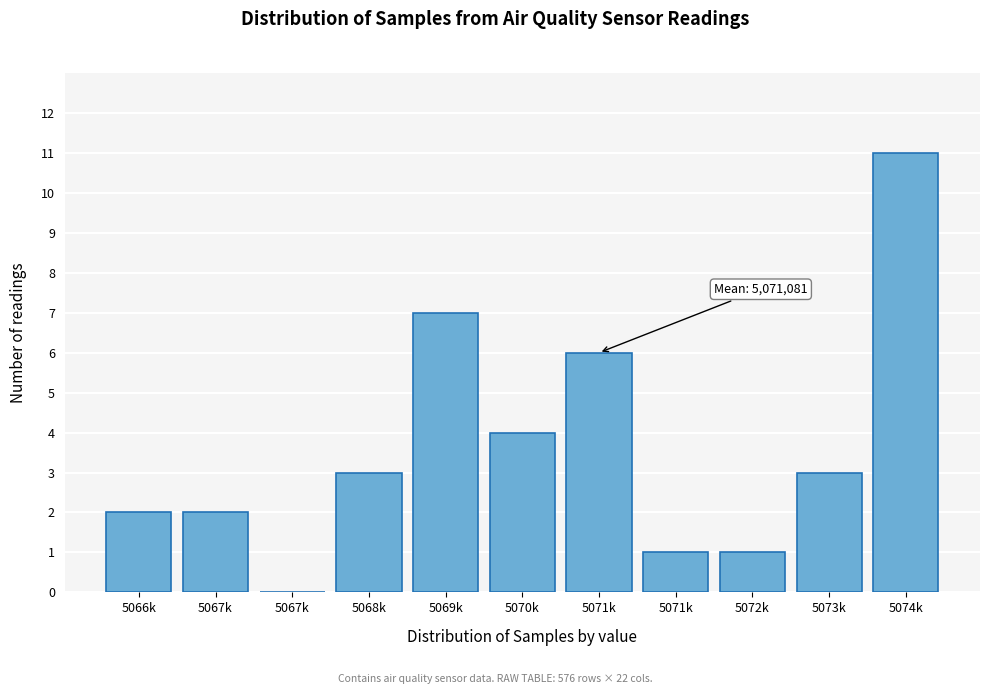

How many positive values are there?

10